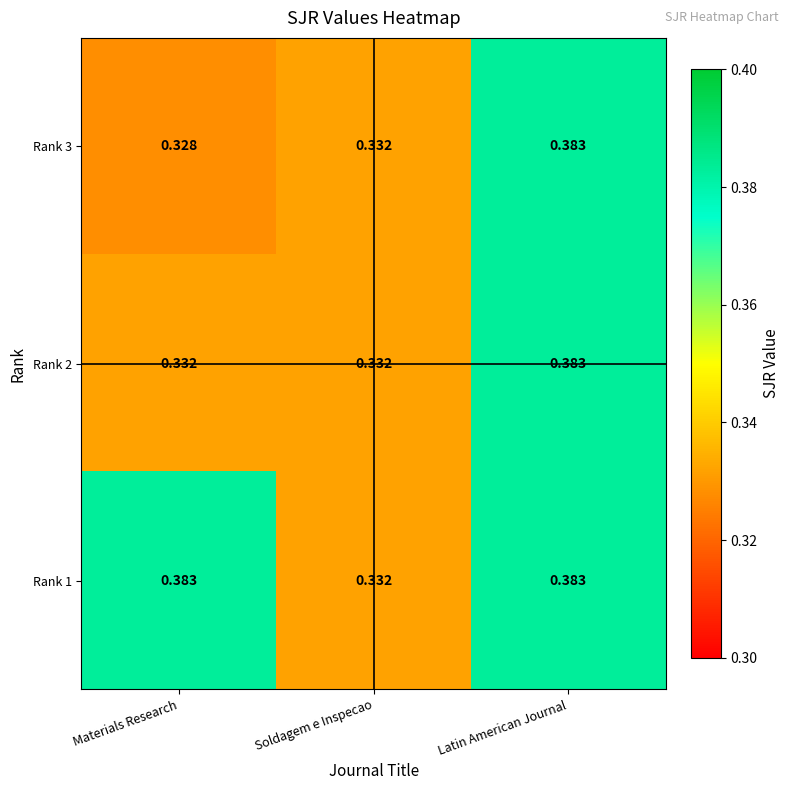

Rank the categories by Rank 3 value from highest to lowest.

Latin American Journal, Soldagem e Inspecao, Materials Research